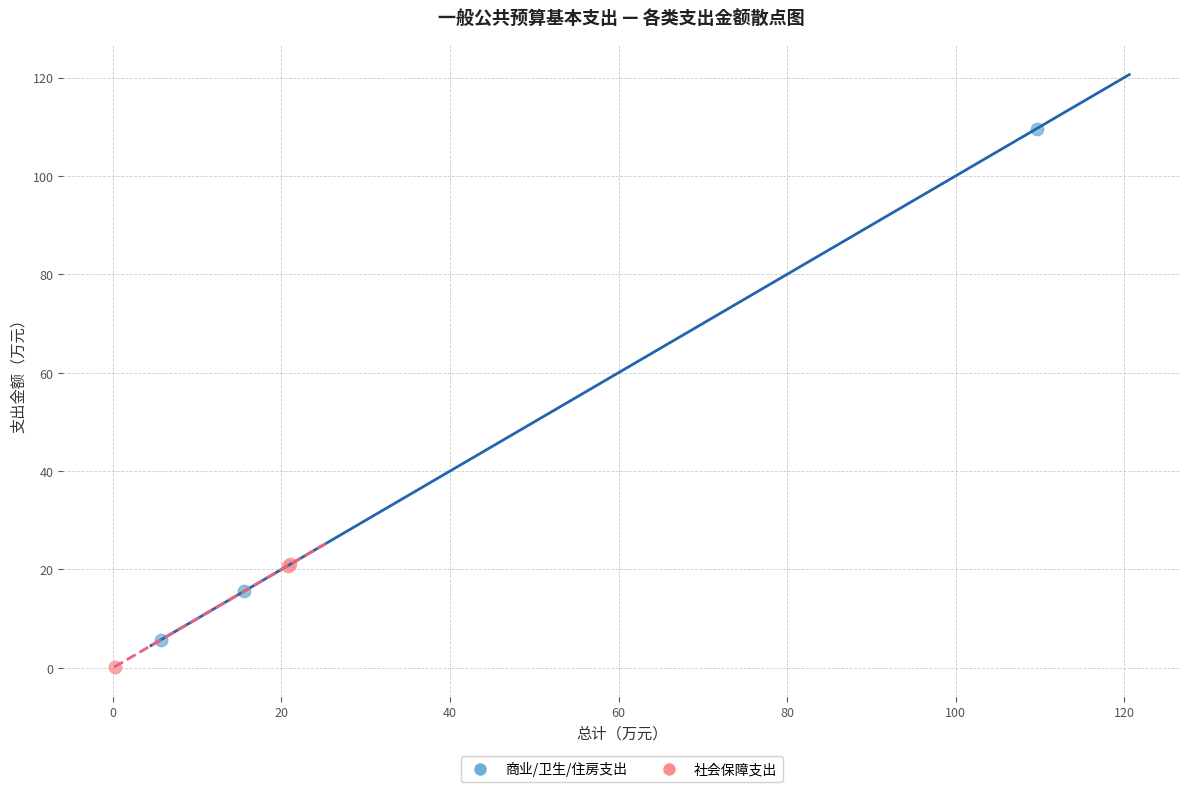

Which series reaches the minimum Y coordinate?

社会保障支出